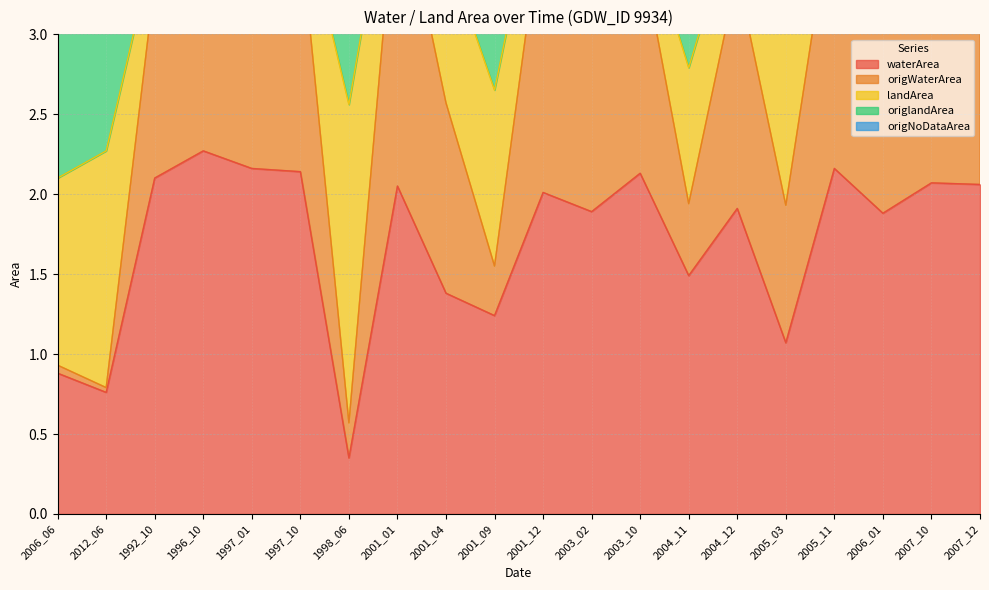

The waterArea series shows 2.3 at 1996_10. True or false?

True